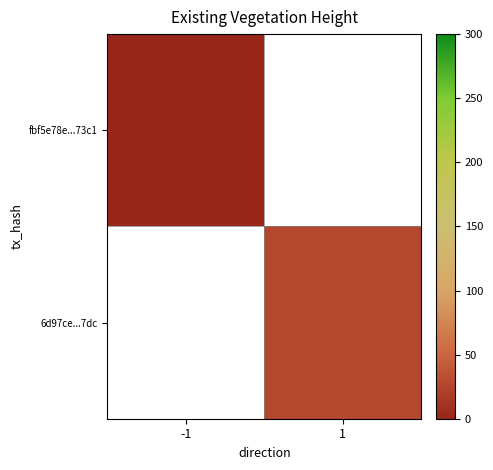

What is the minimum value for fbf5e78e...73c1?

1.0